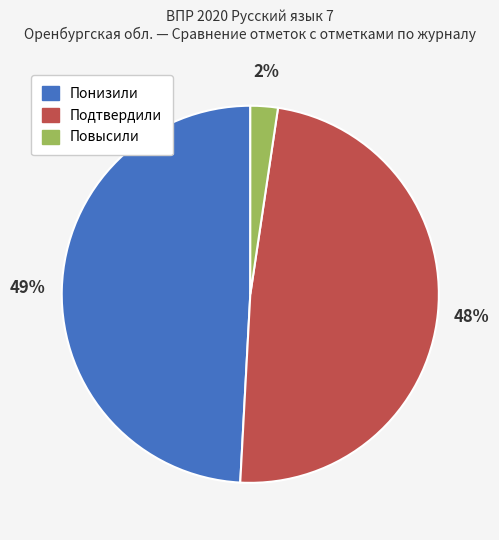

To the nearest percent, what is the combined percentage of Подтвердили and Повысили?

51%